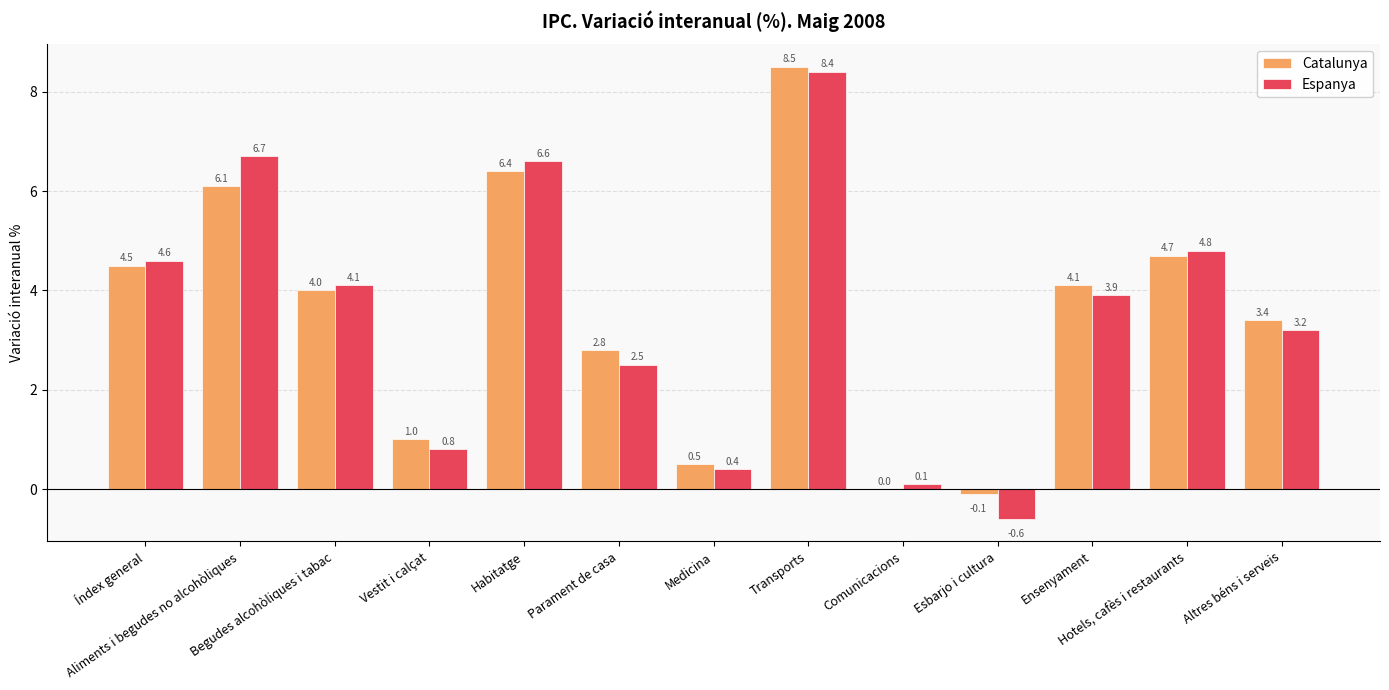

What is the highest value of the Espanya series?

8.4